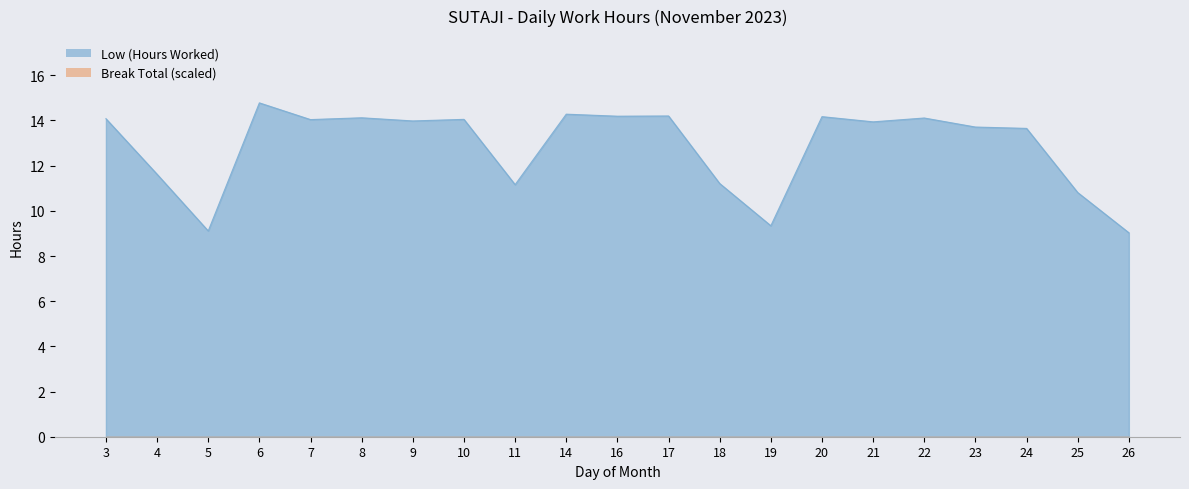

What is the ratio of the value at 9 to the value at 8?

1.0